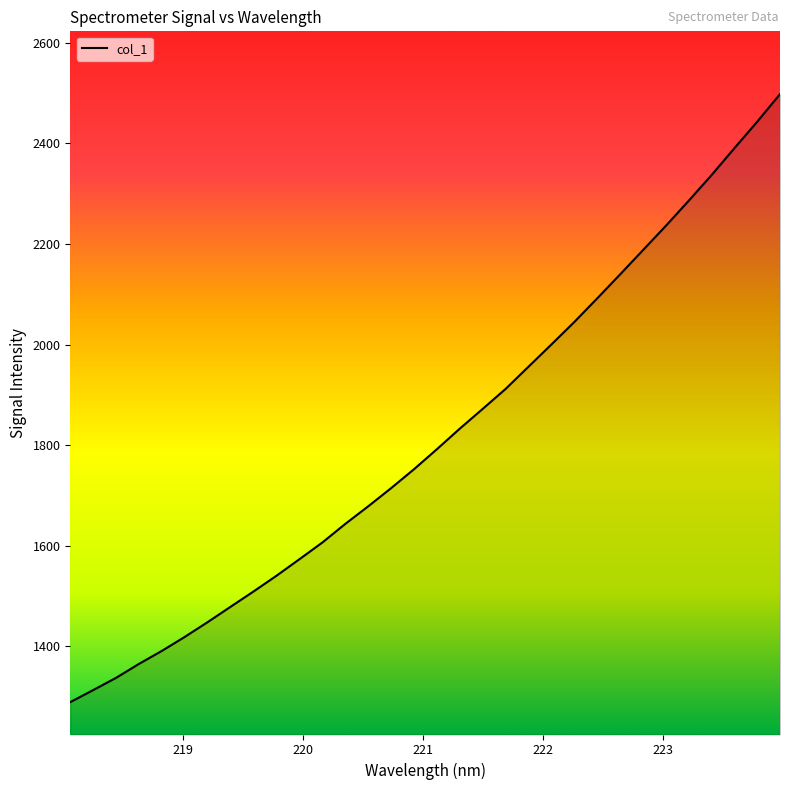

What is the smallest value displayed?

1288.7